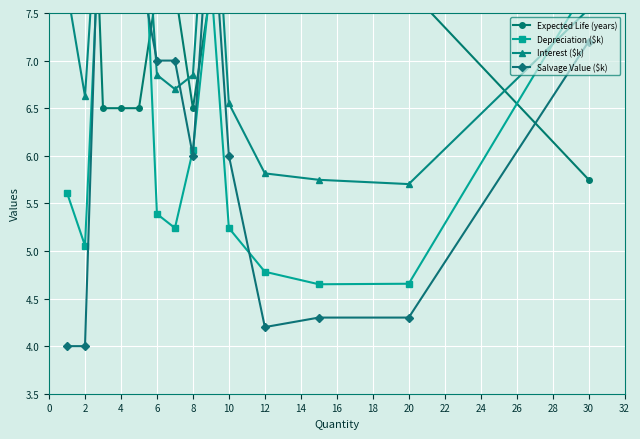

The value of Depreciation ($k) at 20 is 8.1. True or false?

False